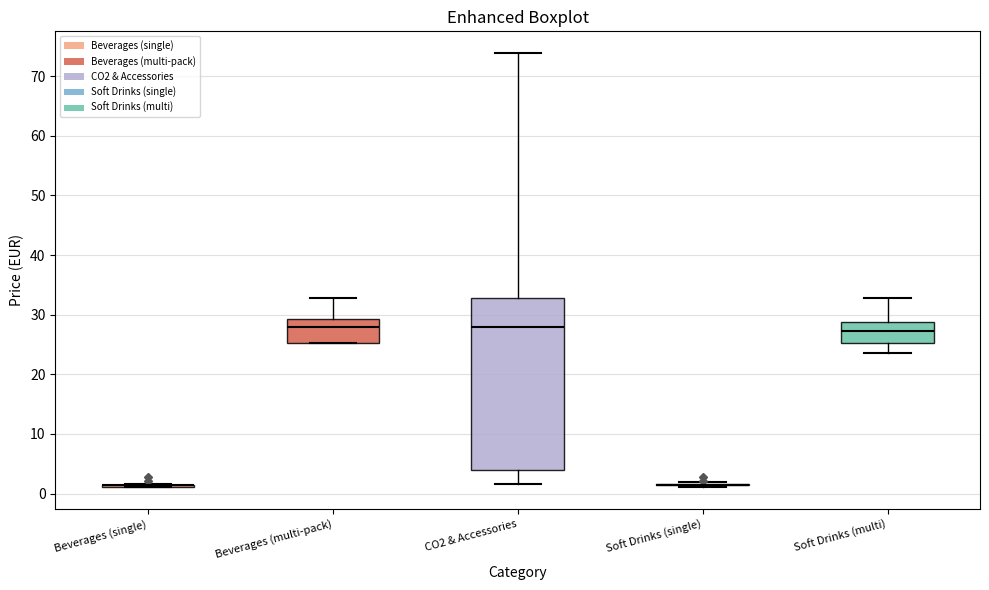

Reading left to right, read every box against the y-axis: the position of its median line, the range the box covers, and the ends of its whiskers. The values are not printed on the chart, so give them approximately, as read against the axis.

Beverages (single): box collapsed to a line at 1, whiskers 1 to 2
Beverages (multi-pack): median 28, box 25 to 29, whiskers 25 to 33
CO2 & Accessories: median 28, box 4 to 33, whiskers 2 to 74
Soft Drinks (single): box collapsed to a line at 1, whiskers 1 to 2
Soft Drinks (multi): median 27, box 25 to 29, whiskers 24 to 33